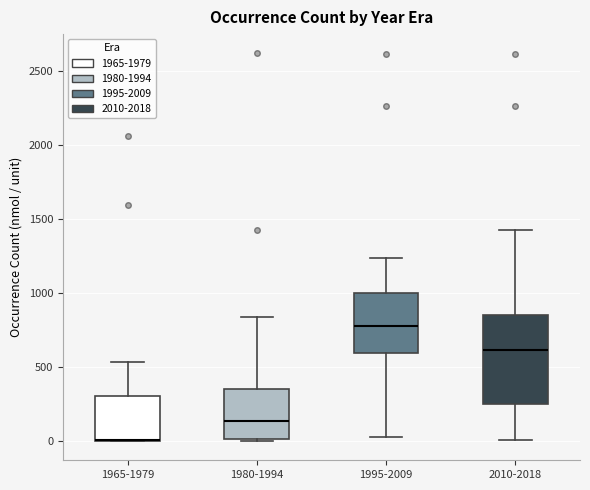

Which box is the tallest, from its lower edge to its upper edge?

2010-2018